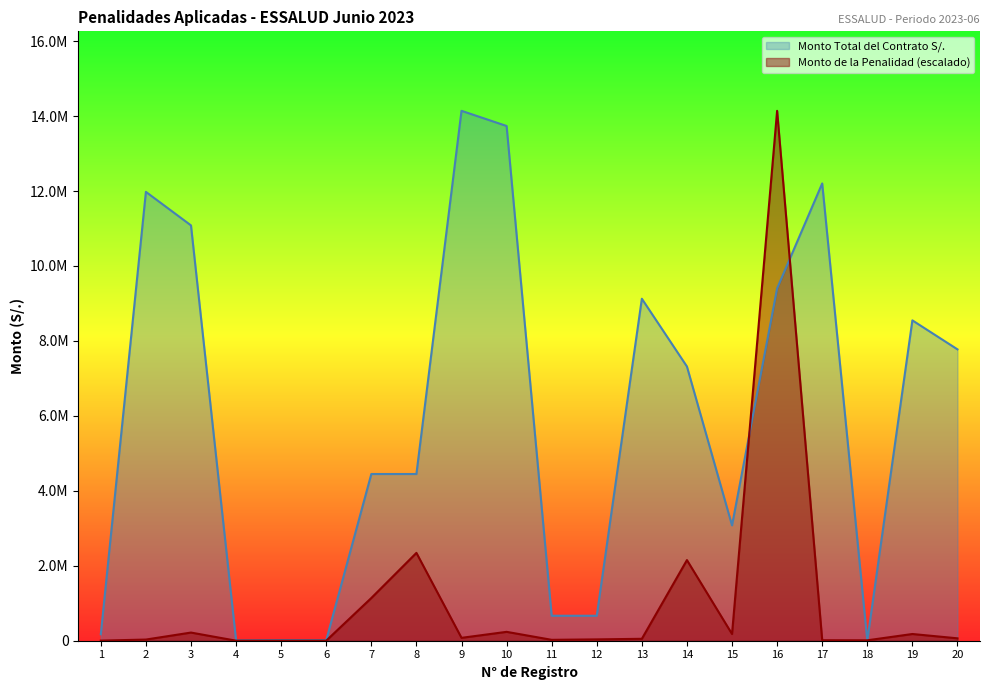

What is the difference between the maximum and minimum values in the Monto de la Penalidad series?

14139957.5